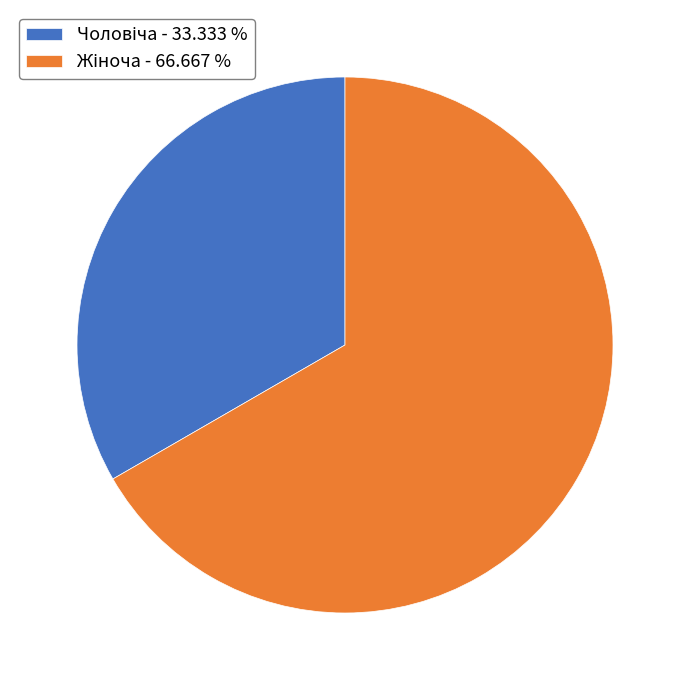

Is there a majority slice in this chart?

Yes